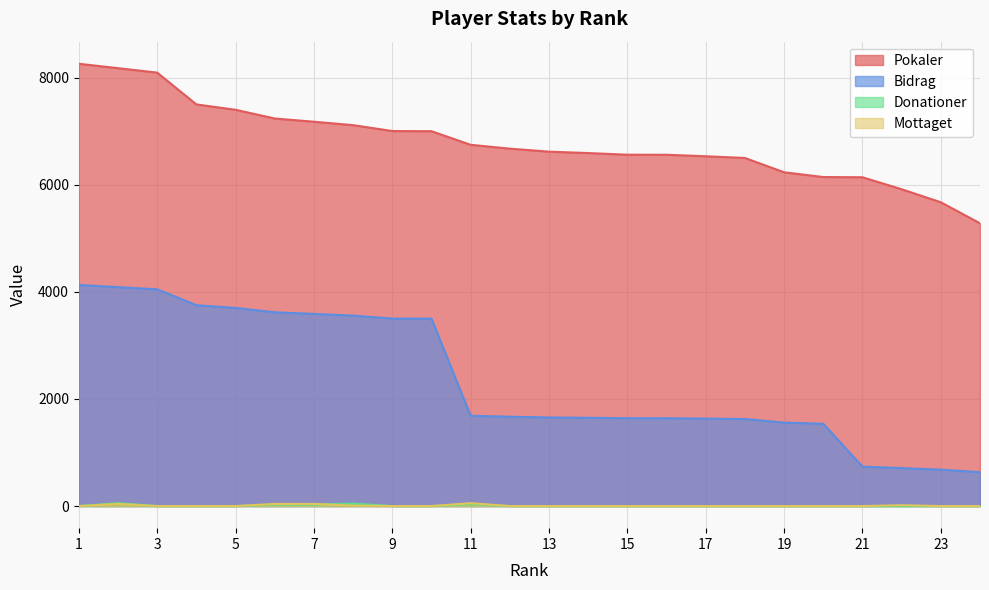

Reading right to left, transcribe all the data shown in this chart.

Pokaler: 5280	5673	5916	6140	6144	6233	6500	6532	6560	6561	6592	6618	6674	6746	7000	7003	7113	7177	7237	7400	7500	8094	8177	8259
Bidrag: 633	680	709	736	1536	1558	1625	1633	1640	1640	1648	1654	1668	1686	3500	3501	3556	3588	3618	3700	3750	4047	4088	4129
Donationer: 0	0	0	0	0	0	0	0	0	0	0	0	0	40	0	0	46	28	30	0	0	0	54	0
Mottaget: 0	0	16	0	0	0	0	0	0	0	0	0	0	54	0	0	8	40	40	0	0	0	40	0